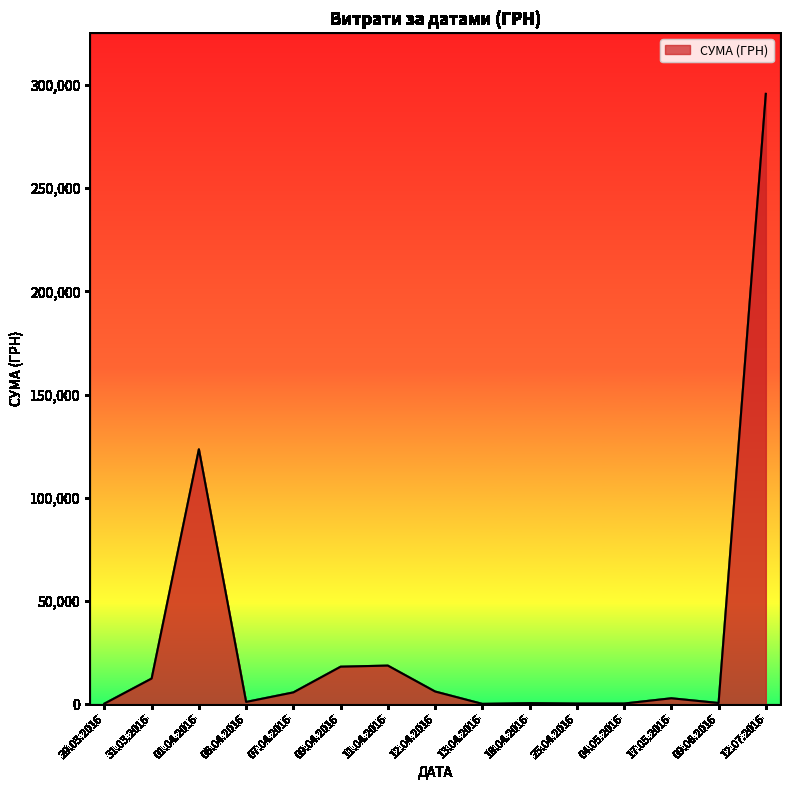

What is the difference between the maximum and minimum values?

295464.7